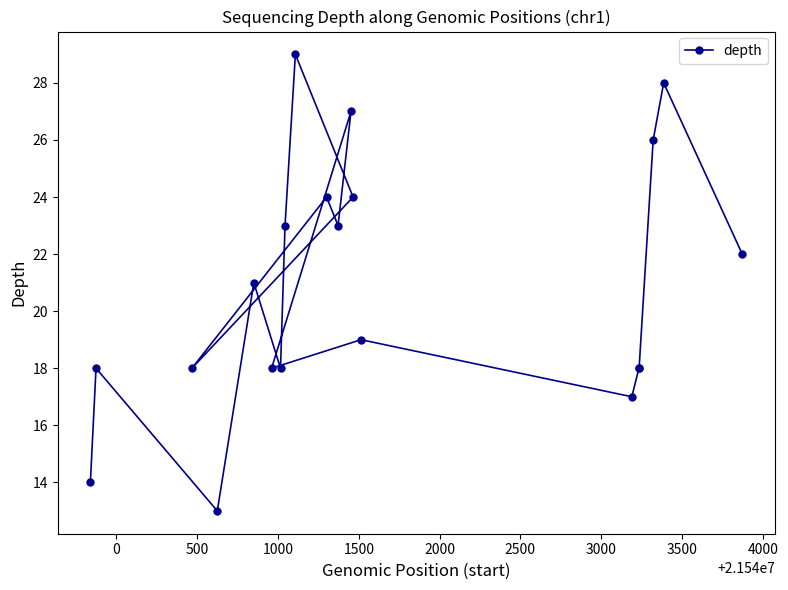

What is the value of the 16th point from the left?

18